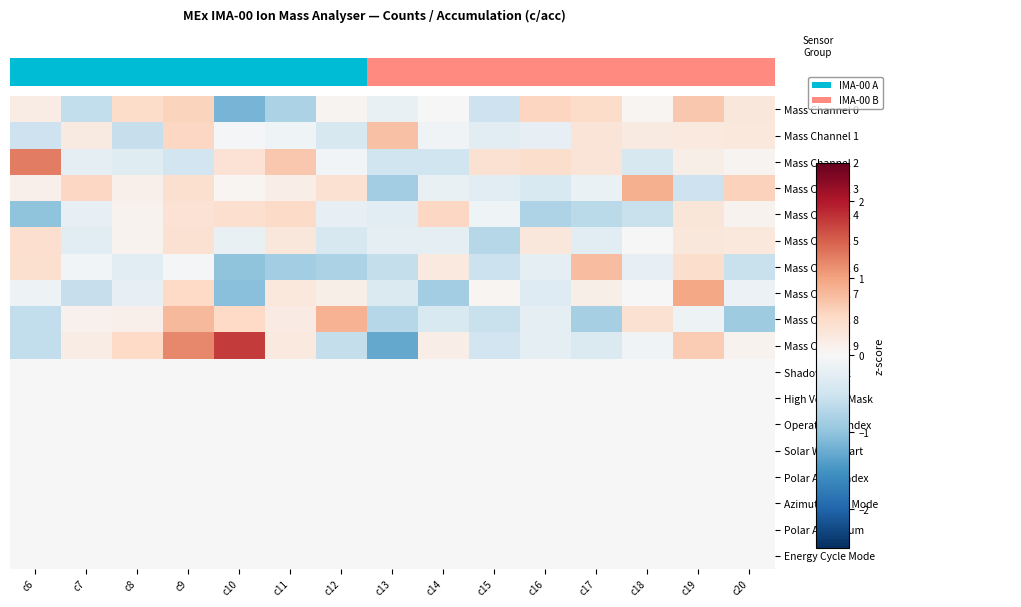

Which category has the lowest value across all series?

c13